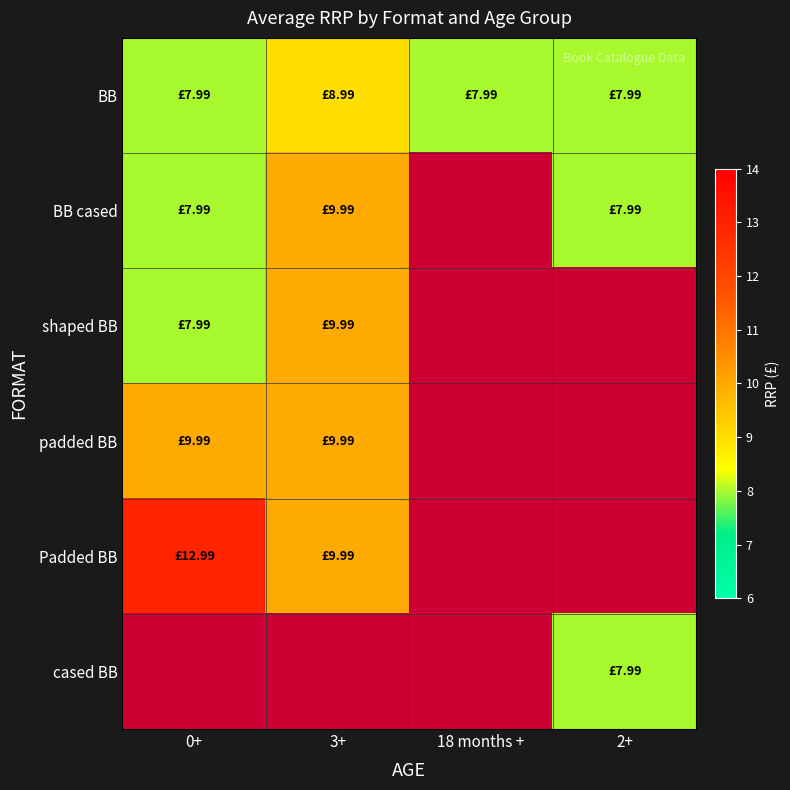

Which category has the lowest value across all series?

0+